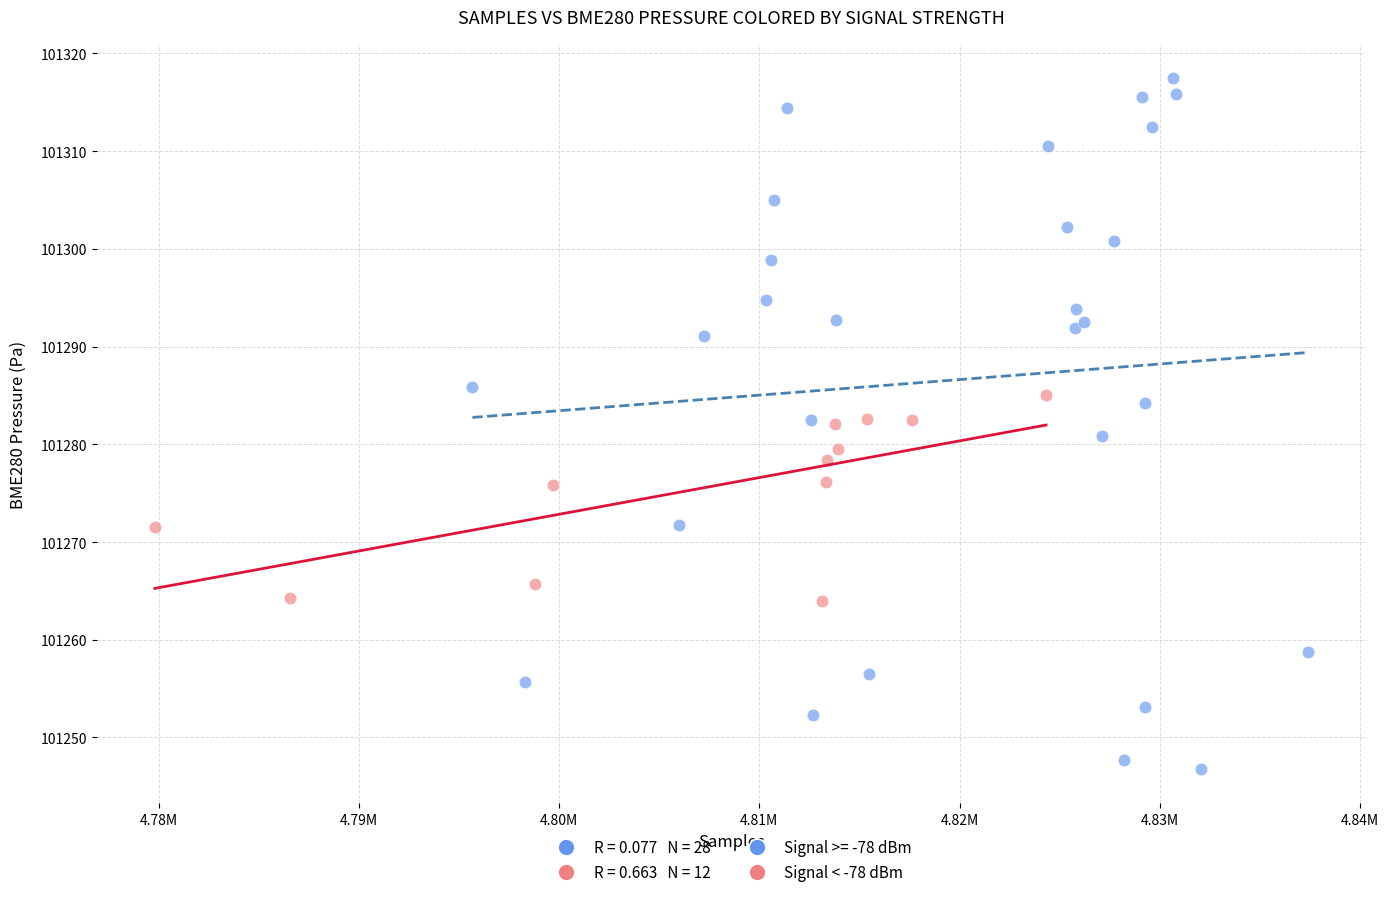

Which series has the widest spread of Y values?

Signal >= -78 dBm